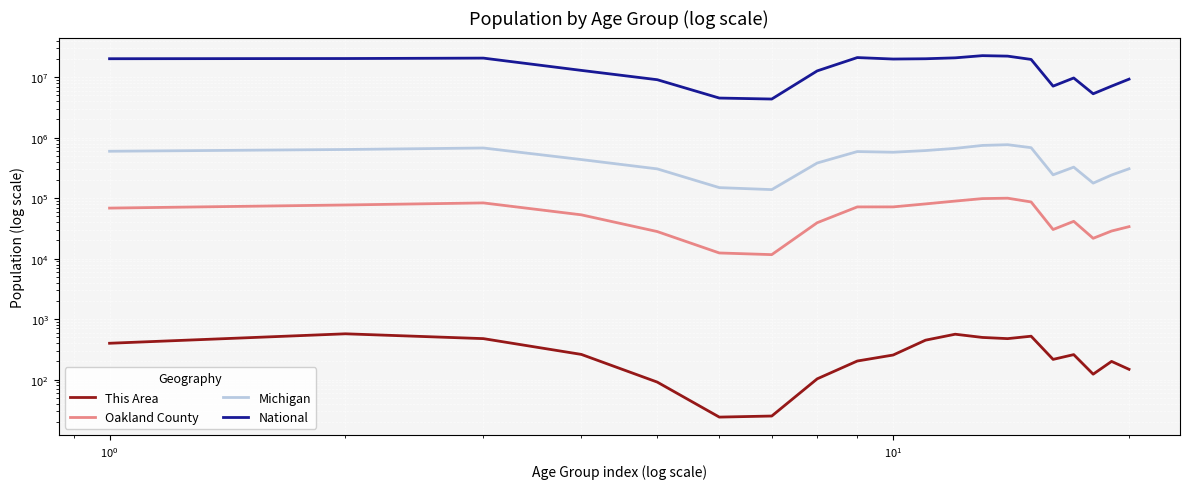

True or false: This Area and National intersect in this chart.

False